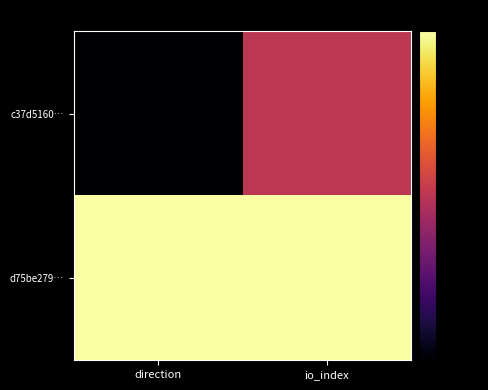

Rank the series at io_index from lowest to highest value.

c37d5160…, d75be279…